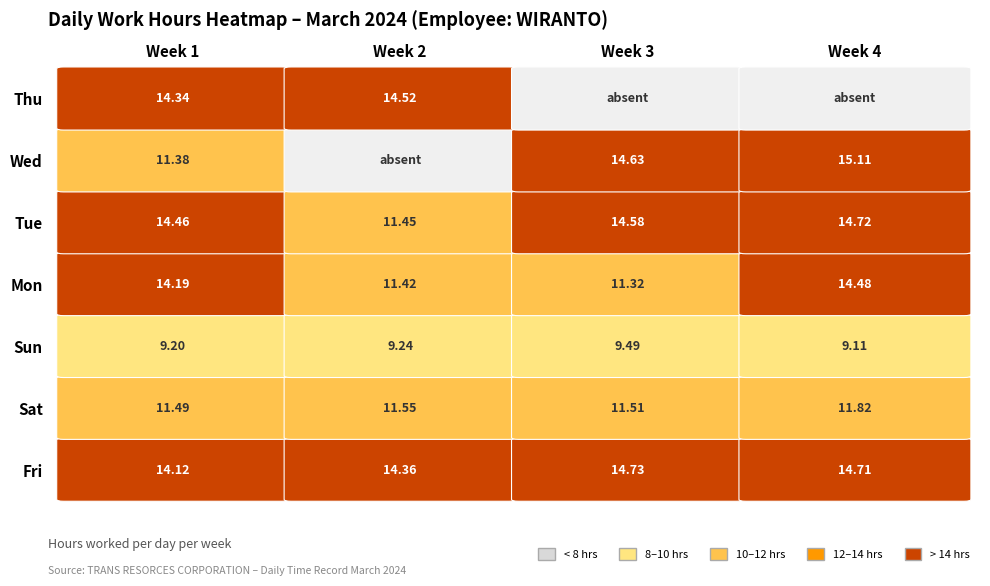

Read the Mon value at 0.

14.2